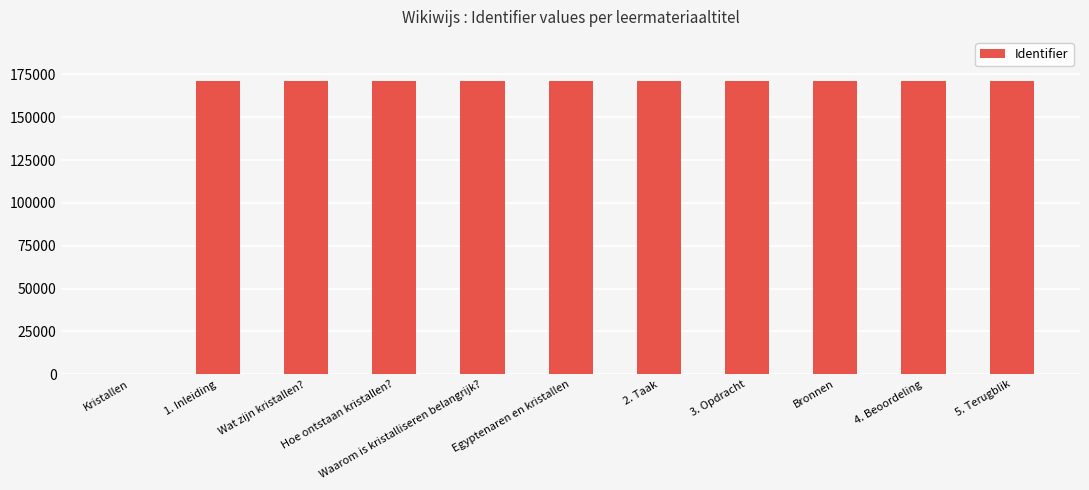

Approximately how many times larger is the value at 4. Beoordeling compared to Wat zijn kristallen??

1.0